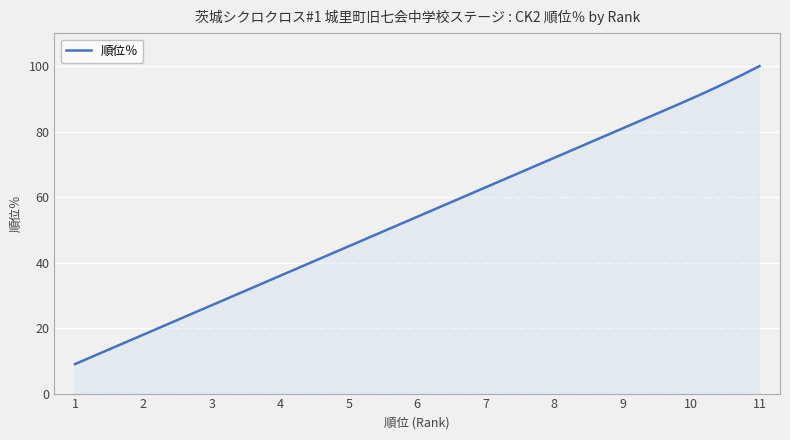

What is the minimum value shown in the chart?

9.0